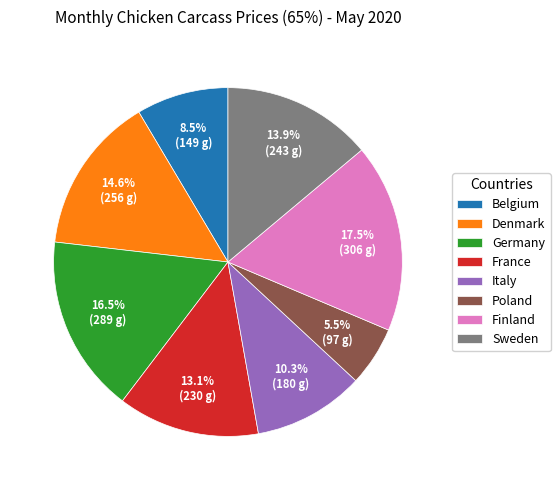

Which category has the biggest portion of the pie?

Finland